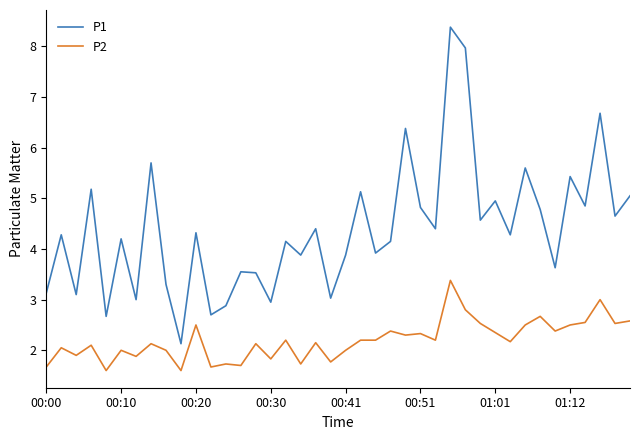

True or false: P2 and P1 intersect in this chart.

False